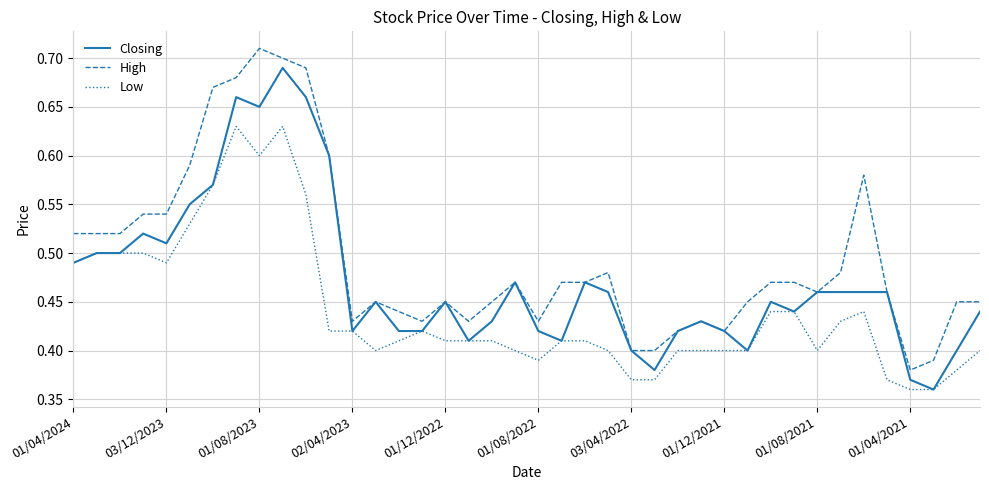

What is the difference between the second highest and minimum values in the High series?

0.3